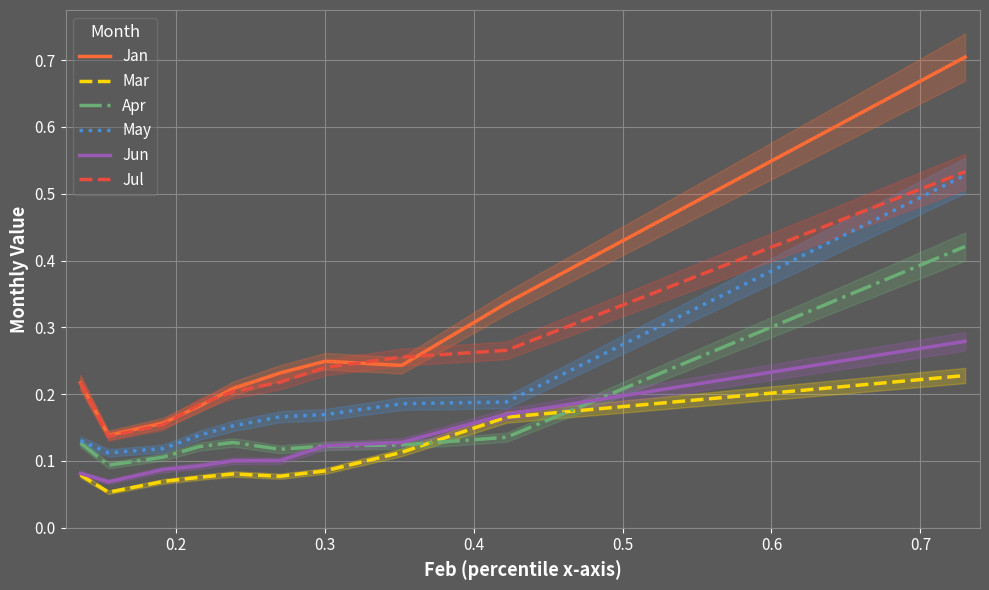

True or false: May and Jun intersect in this chart.

False